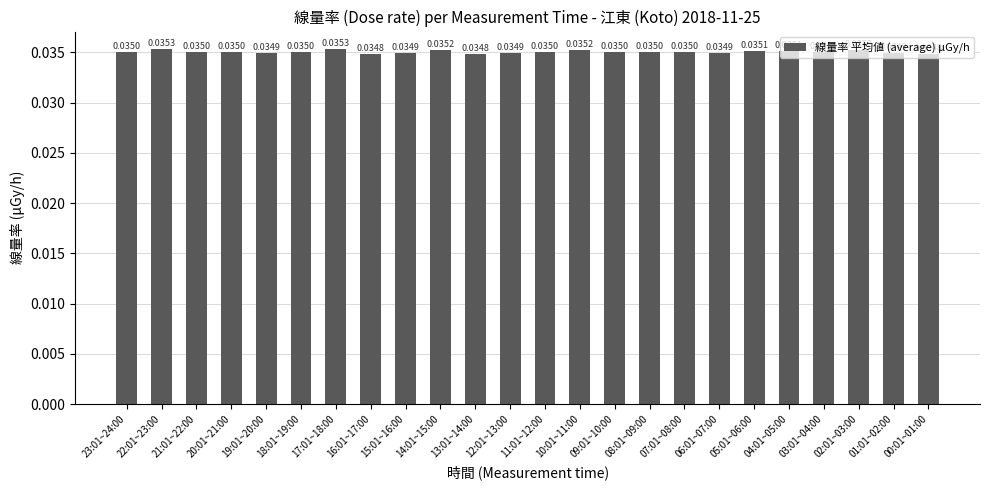

Which has a higher value, 11:01~12:00 or 02:01~03:00?

02:01~03:00